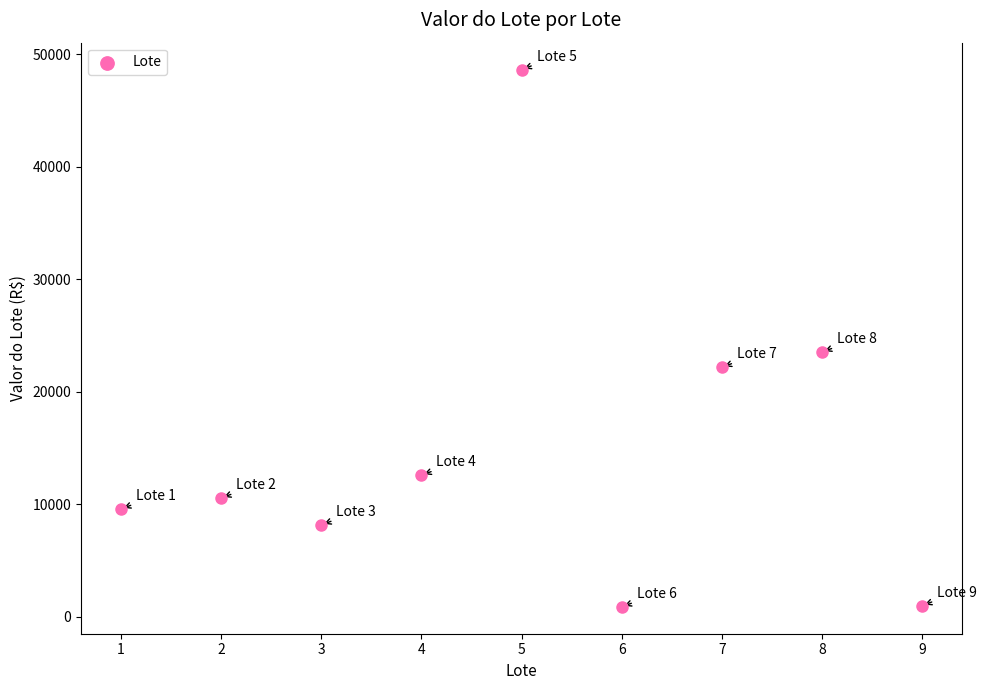

What Y value in the scatter plot is closest to 24758?

23520.0